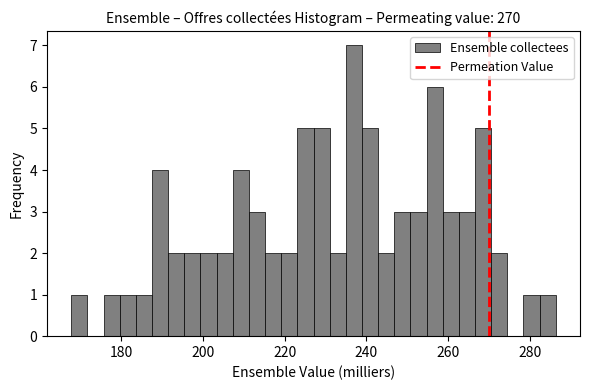

Read against the x-axis, roughly where is the centre of the tallest bar?

236